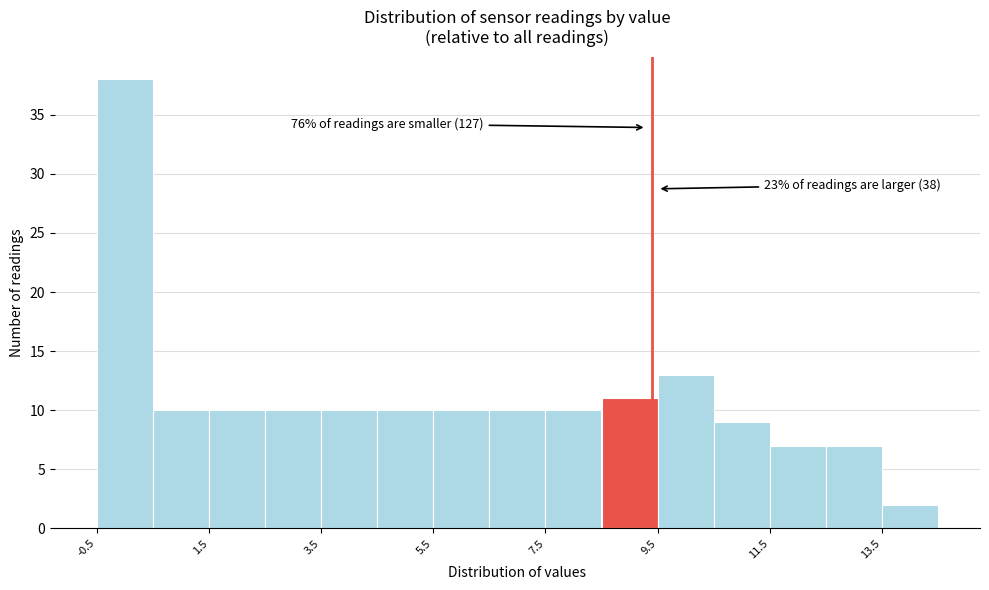

Which range on the x-axis has the tallest bar?

-0.5 to 0.5